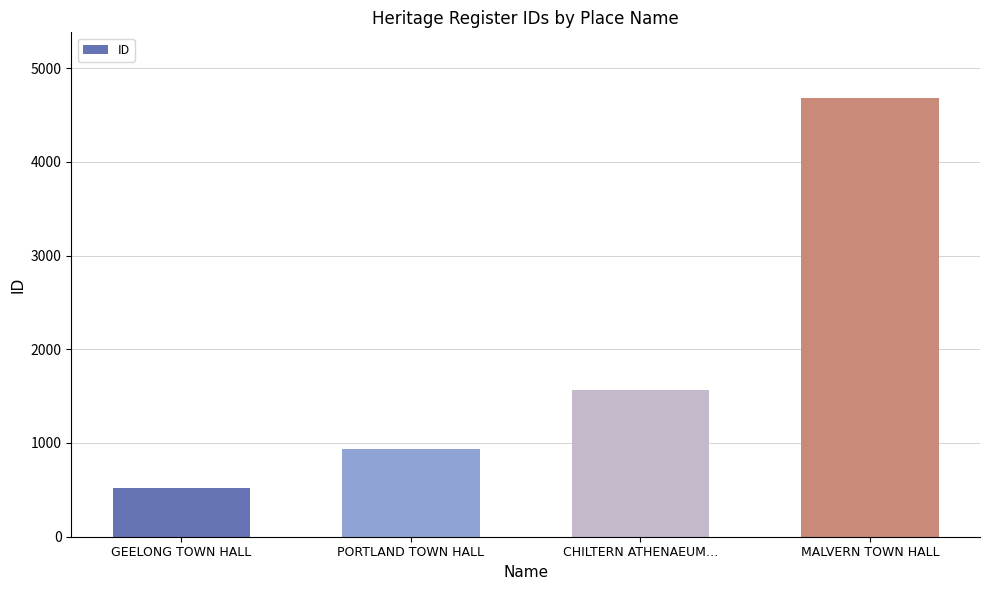

How many series are shown in this chart?

1